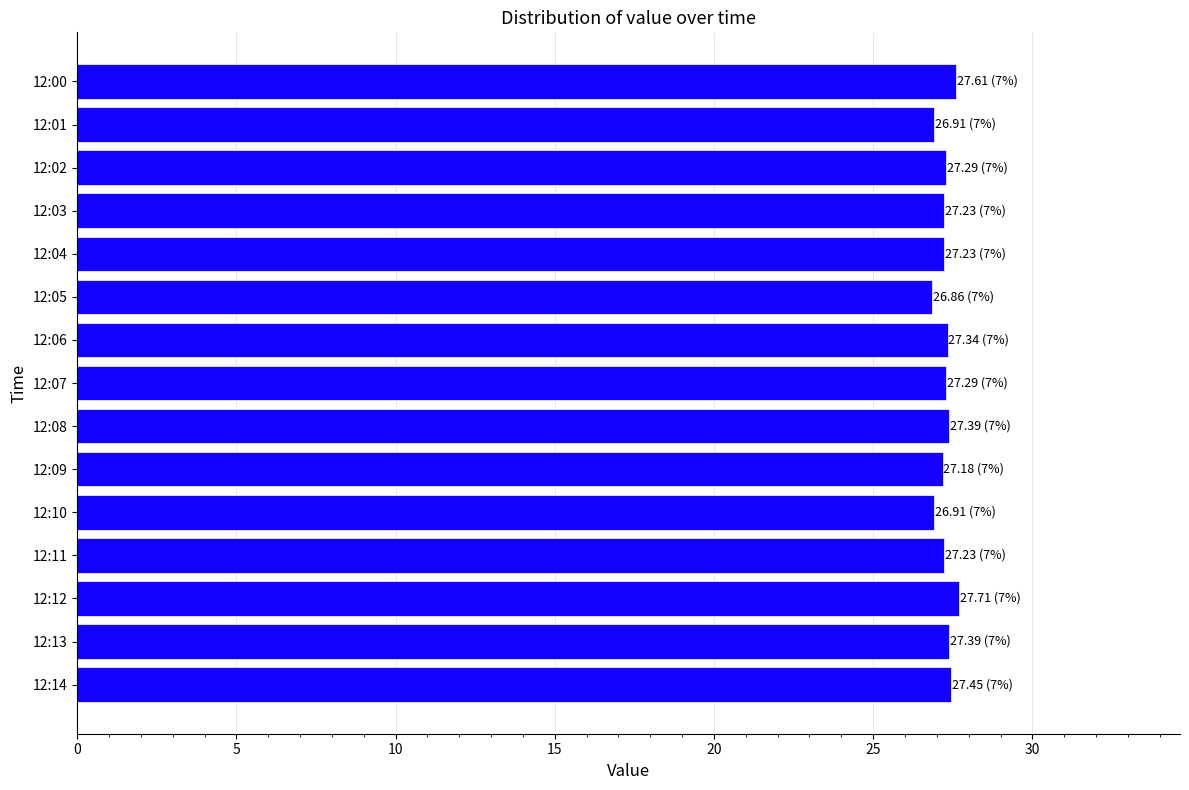

What is the ratio of the value at 12:09 to the value at 12:05?

1.0